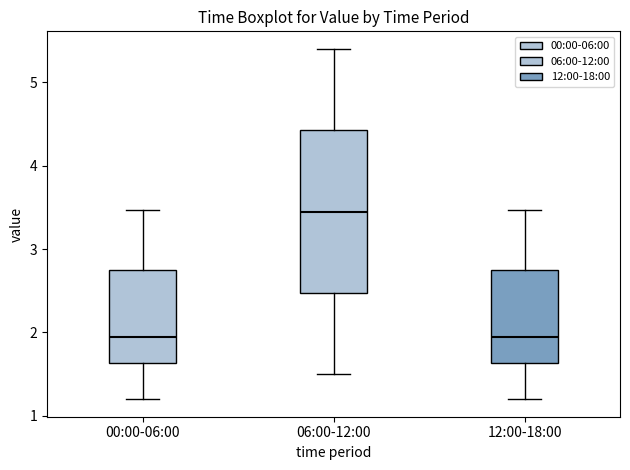

Reading left to right, read every box against the y-axis: the position of its median line, the range the box covers, and the ends of its whiskers. The values are not printed on the chart, so give them approximately, as read against the axis.

00:00-06:00: median 1.9, box 1.6 to 2.8, whiskers 1.2 to 3.5
06:00-12:00: median 3.5, box 2.5 to 4.4, whiskers 1.5 to 5.4
12:00-18:00: median 1.9, box 1.6 to 2.8, whiskers 1.2 to 3.5